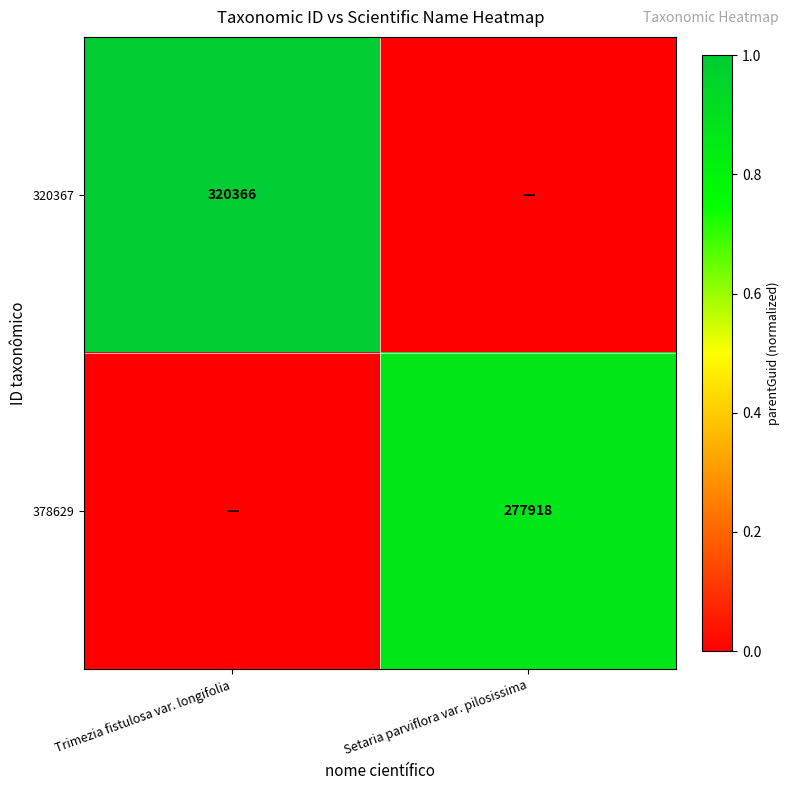

True or false: 320367 has a value of 320366 at Trimezia fistulosa var. longifolia.

True